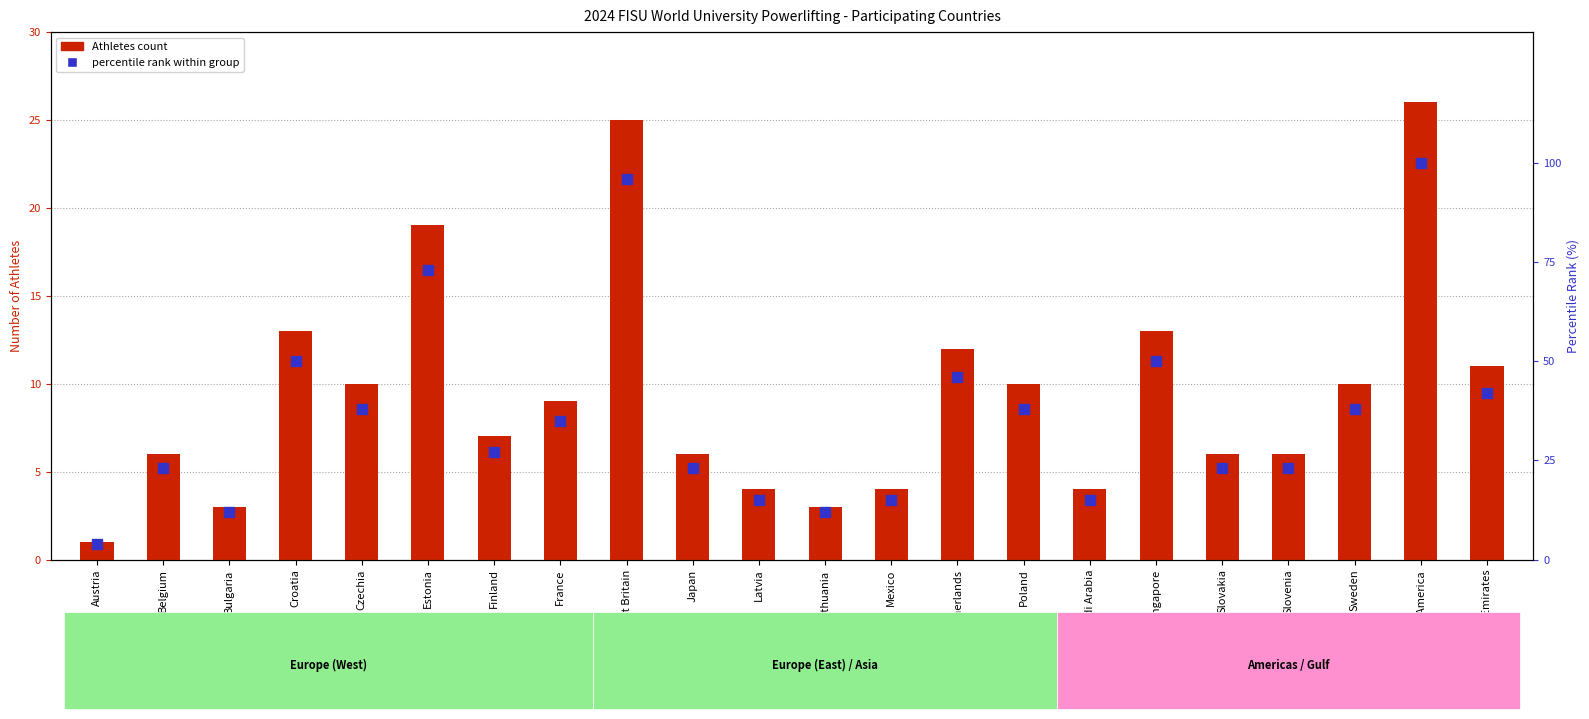

Are the bars horizontal?

No